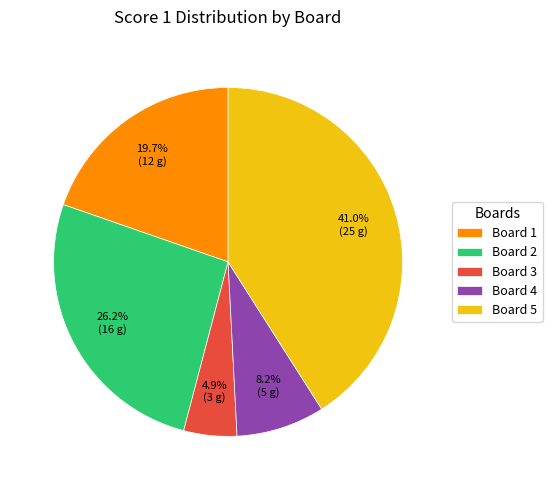

How many slices are in this pie chart?

5